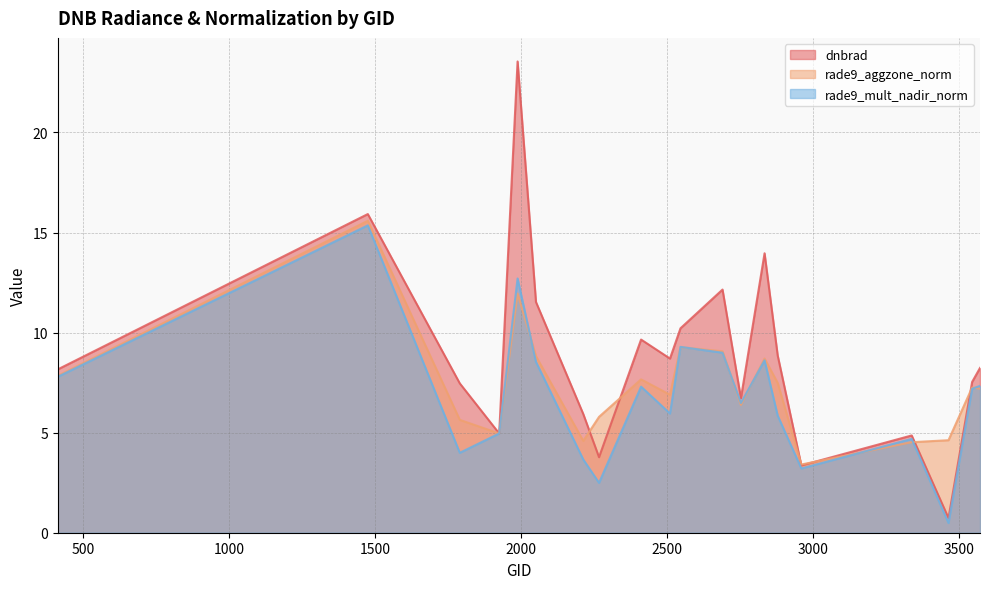

What is the difference between the highest and lowest values at 2546?

0.9